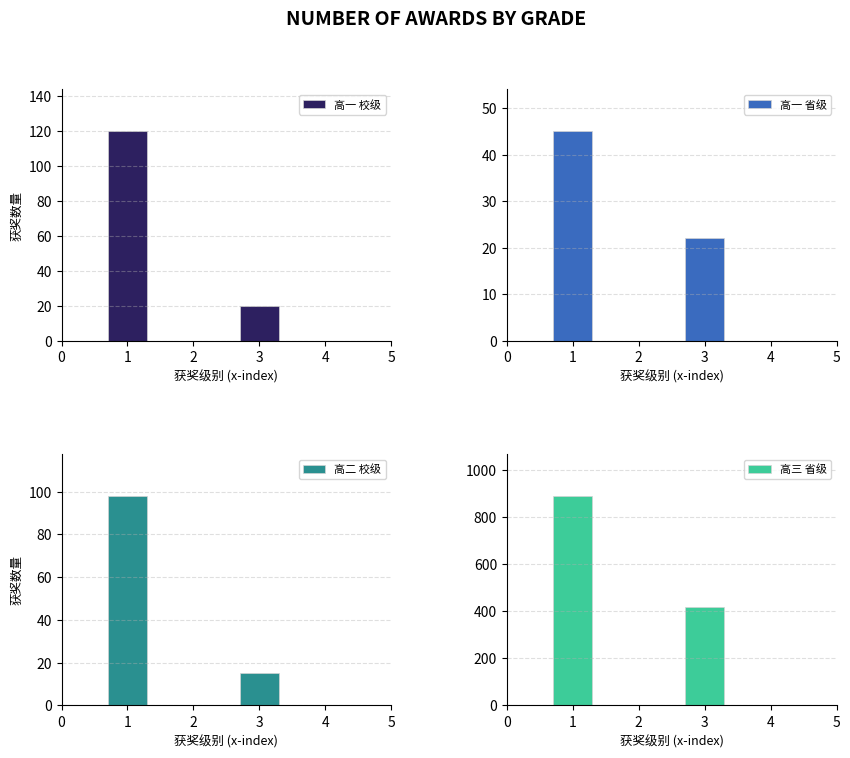

What is the approximate value of 高一 校级 at 1, to the nearest 5?

120